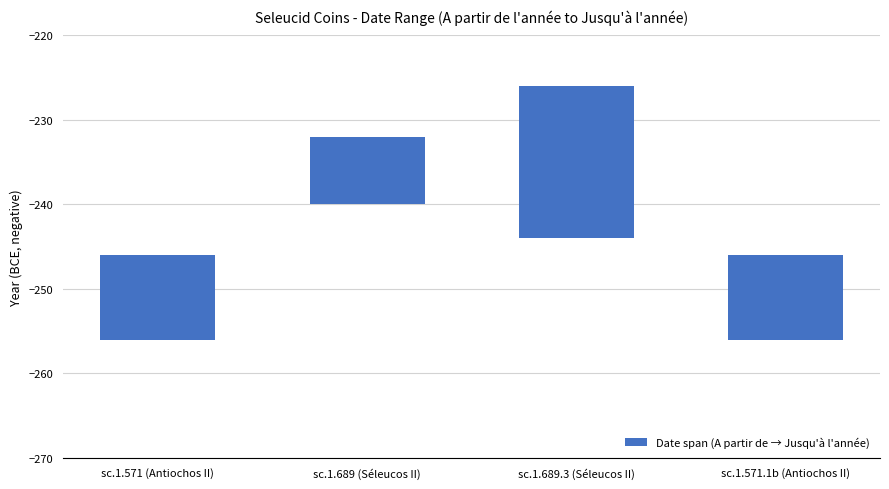

How many values are between 10 and 18?

3